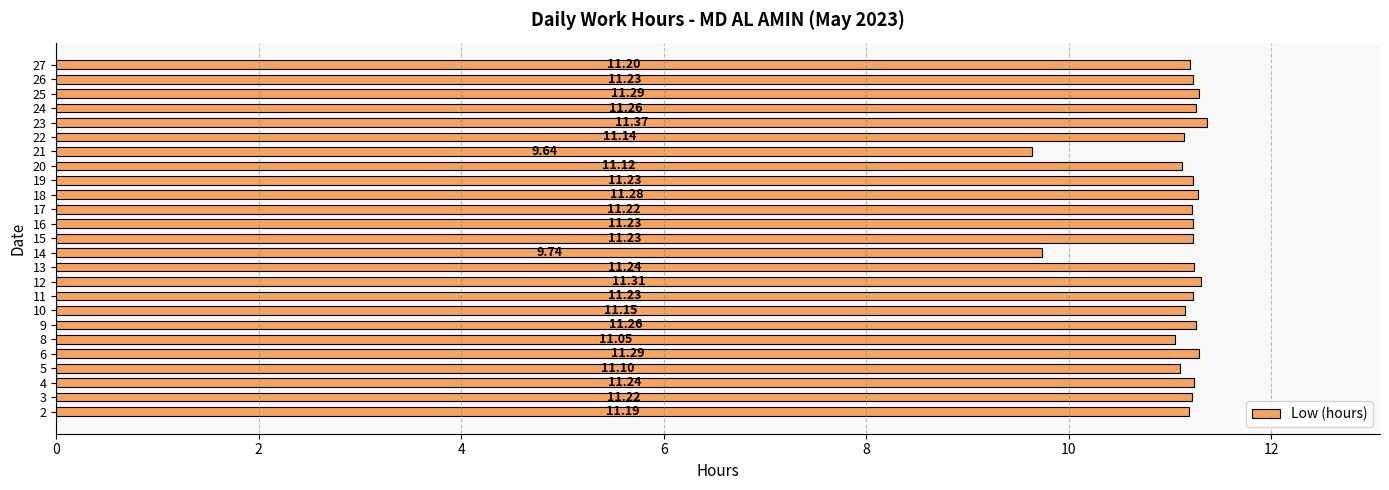

Between 21 and 4, which is larger?

4